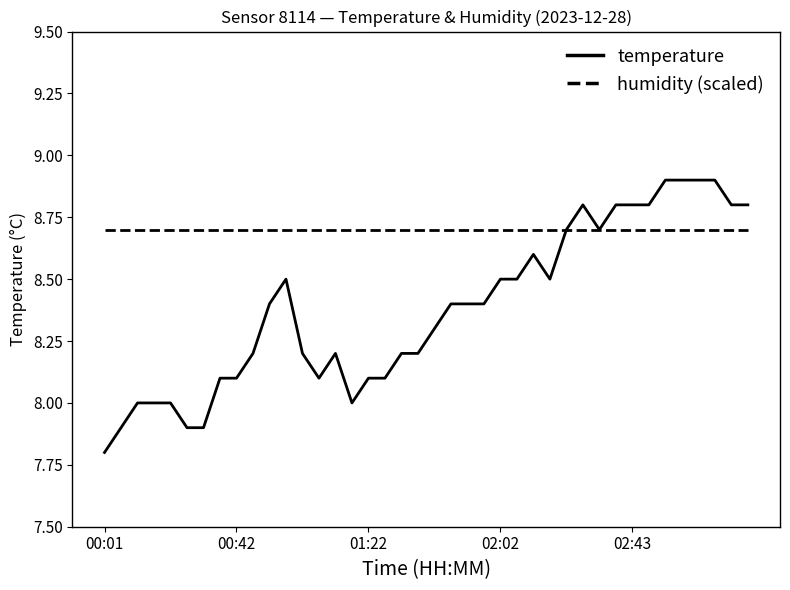

Which series has the widest spread of values?

temperature